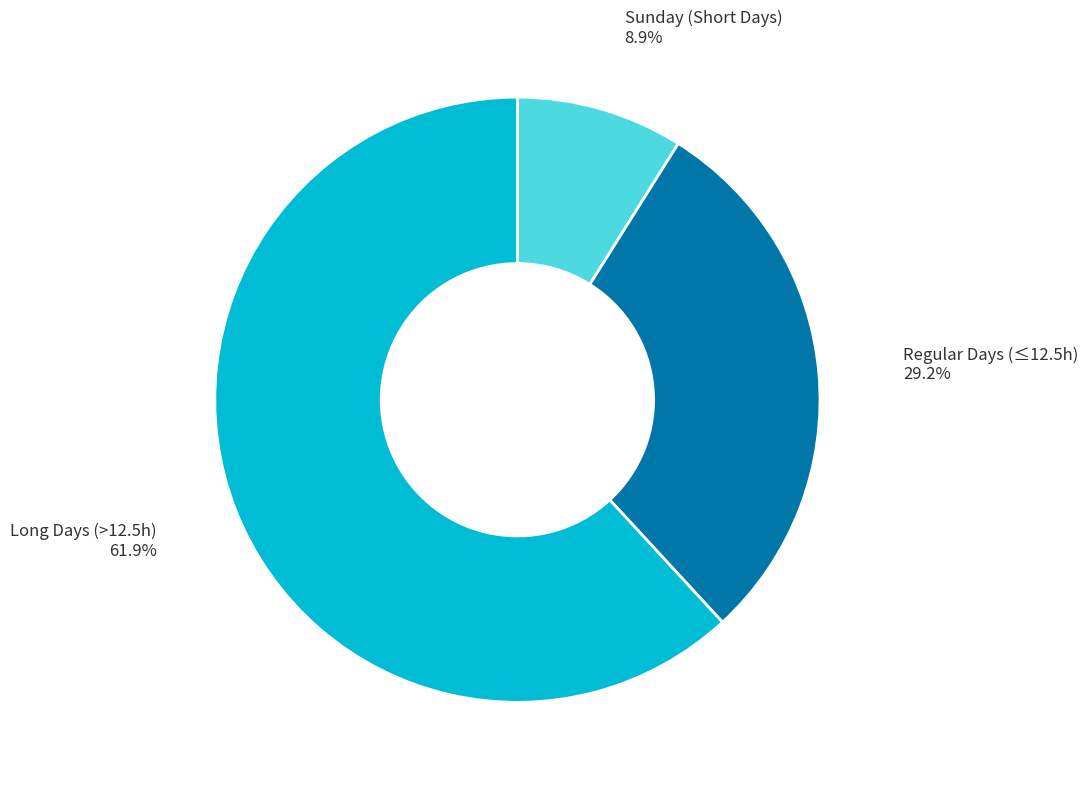

Count the number of slices in the pie.

3